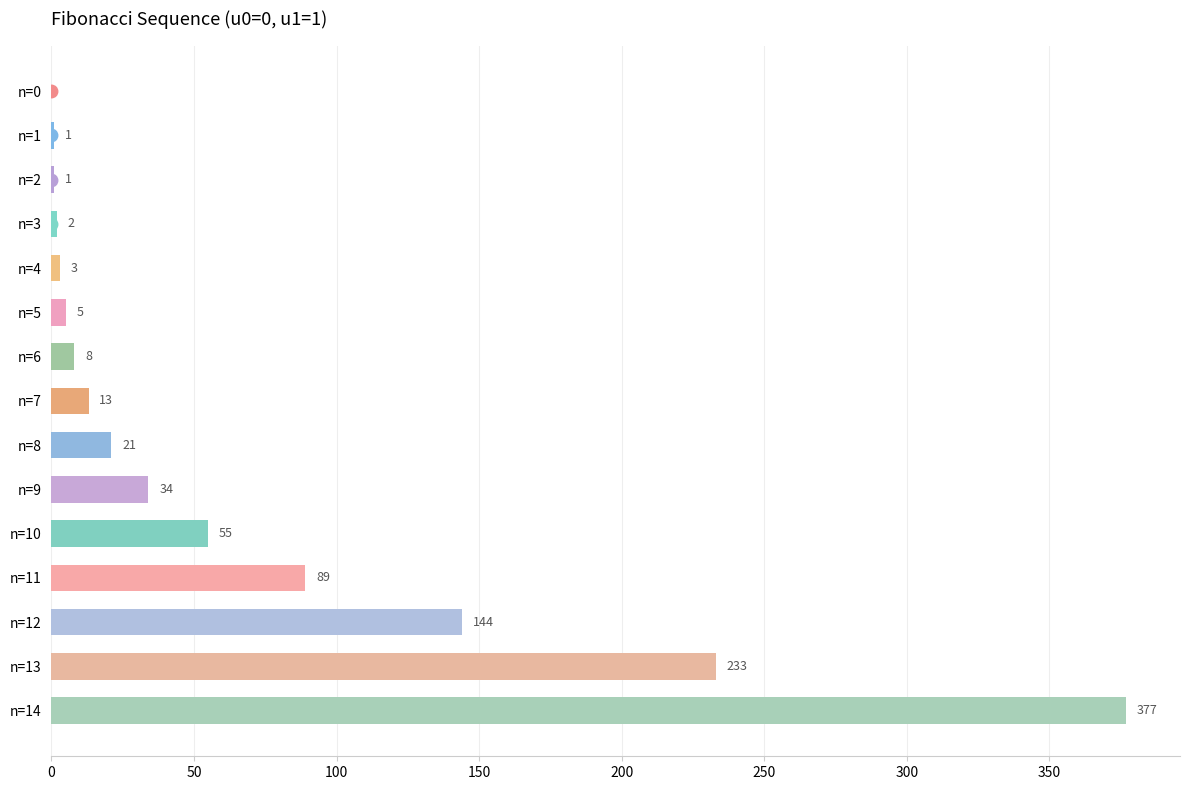

What is the sum of the values at n=2 and n=4?

4